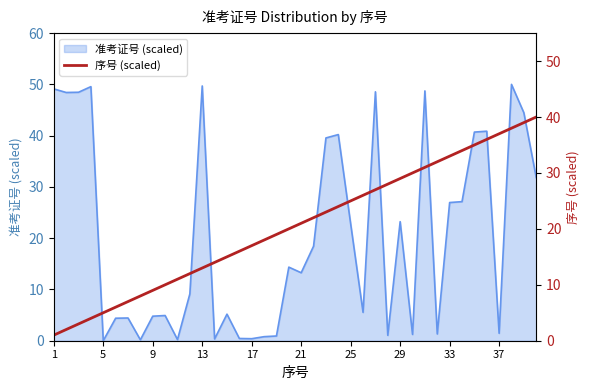

The 准考证号 (scaled) series shows 1.4 at 37. True or false?

True